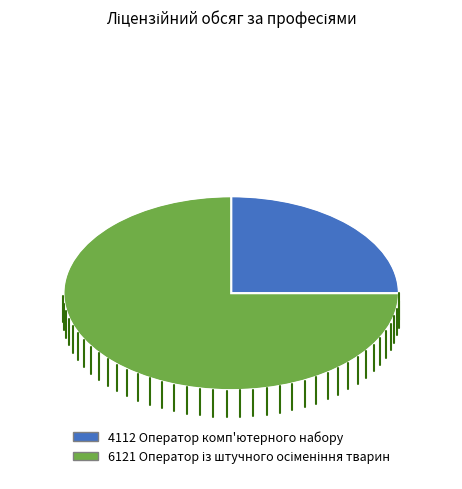

What is the ratio of the value at 4112 Оператор комп'ютерного набору to the value at 6121 Оператор із штучного осіменіння тварин?

0.3